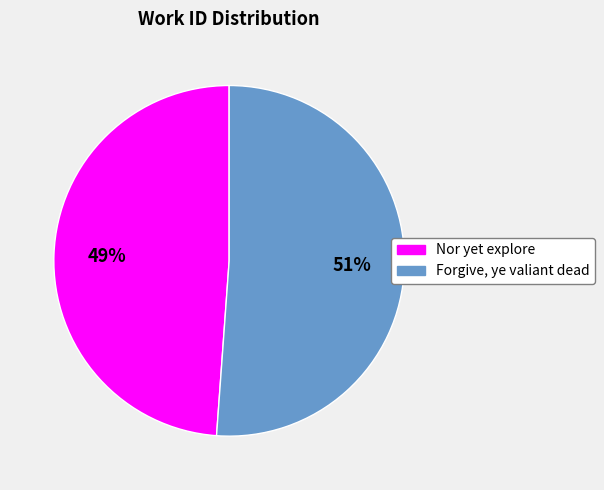

To the nearest percent, what is the average slice percentage?

50%